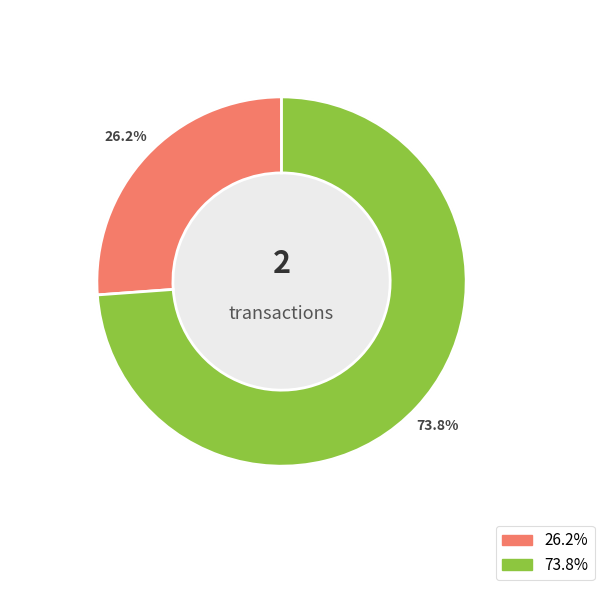

How many slices are in this pie chart?

2